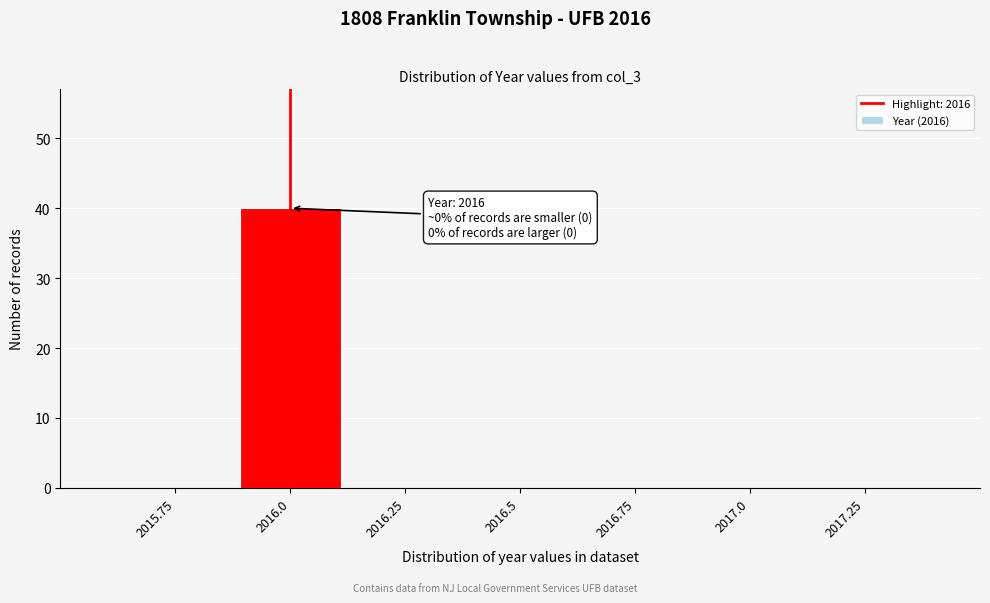

Reading left to right, list all the values displayed in this chart.

2015.75=0	2016.0=40	2016.25=0	2016.5=0	2016.75=0	2017.0=0	2017.25=0